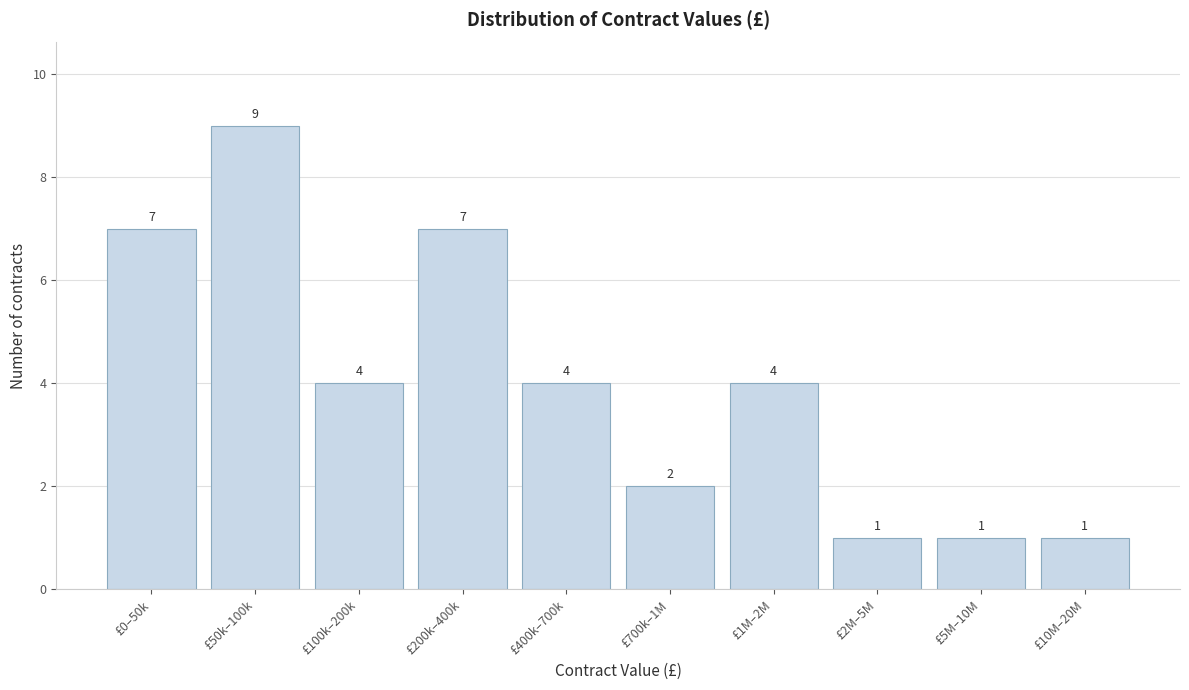

Reading left to right, list all the values displayed in this chart.

£0–50k=7	£50k–100k=9	£100k–200k=4	£200k–400k=7	£400k–700k=4	£700k–1M=2	£1M–2M=4	£2M–5M=1	£5M–10M=1	£10M–20M=1